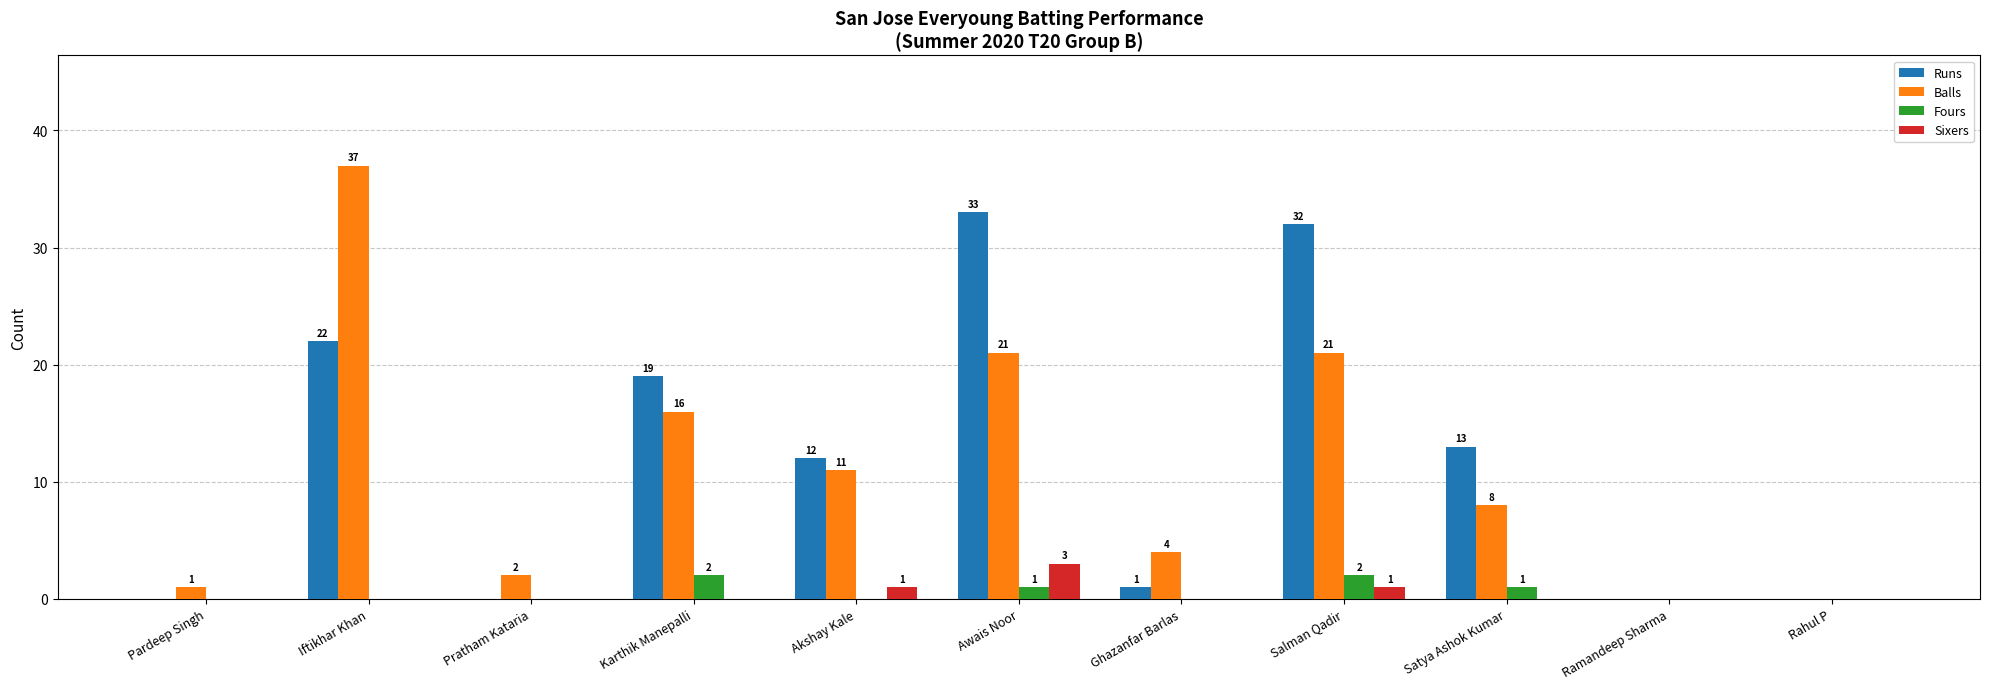

Are the bars grouped side by side (vs. stacked)?

Yes